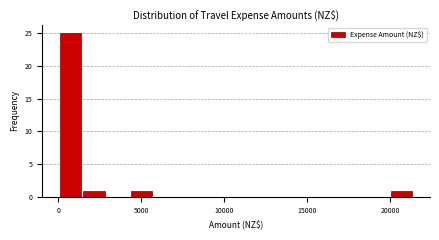

Around what value on the x-axis is the tallest bar? Give the approximate position of its centre, as read against the axis.

500